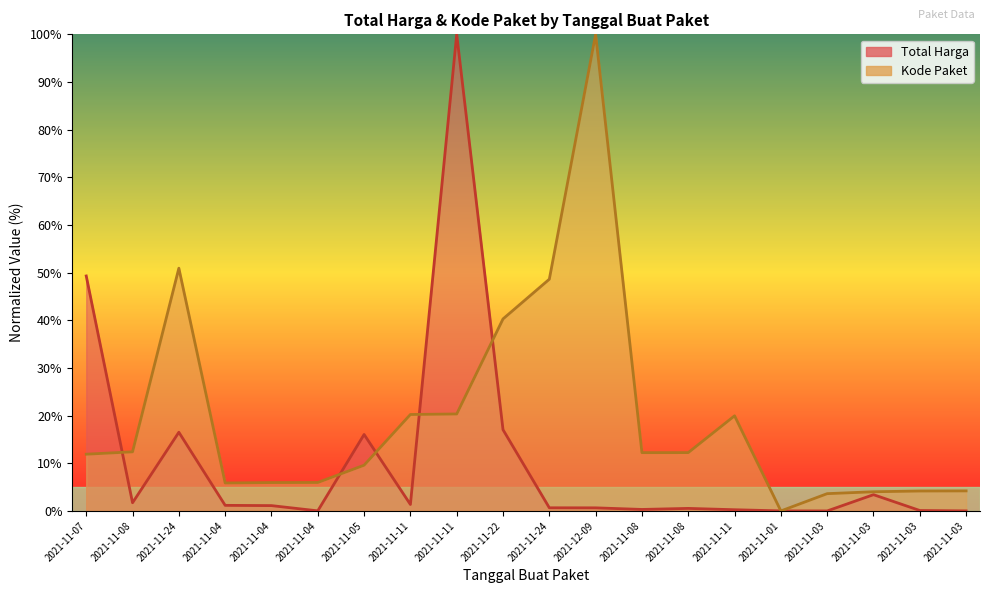

How many data points in Total Harga are less than 1?

10